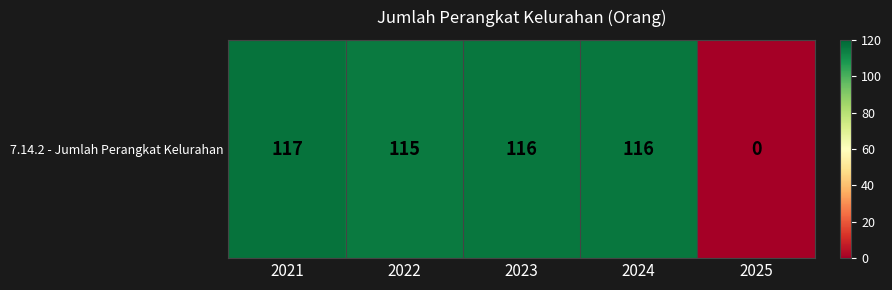

What is the sum of the values at 2021 and 2024?

233